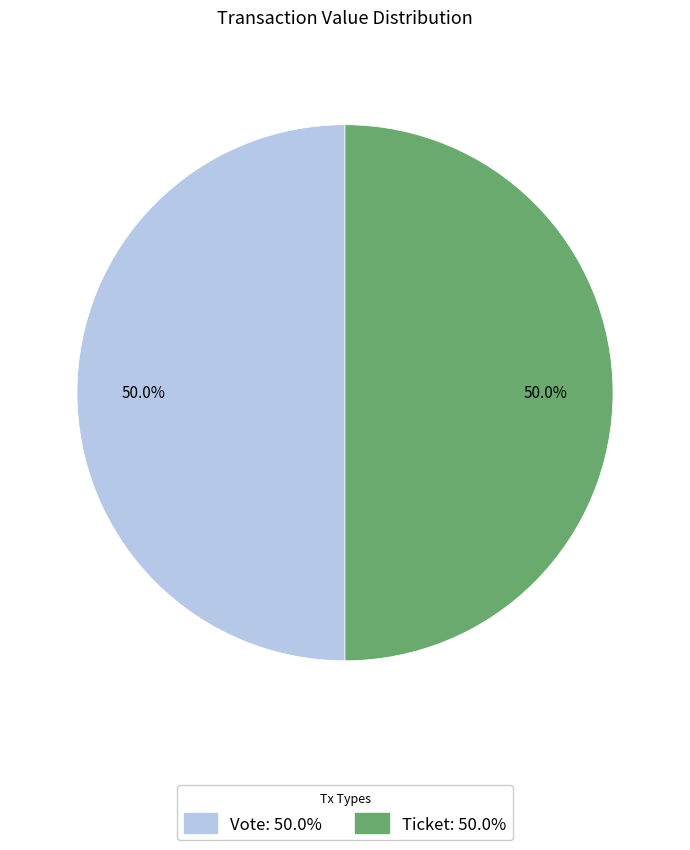

To the nearest percent, what percentage of the pie is Vote?

50%